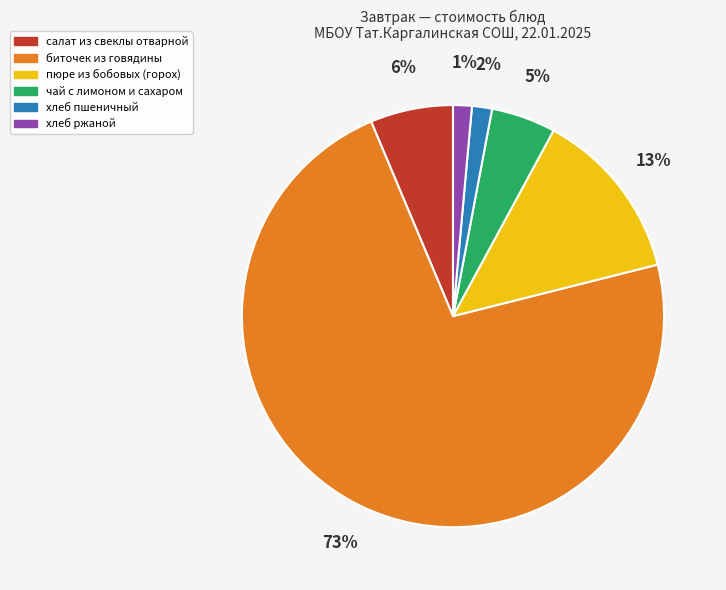

How many segments does this pie chart have?

6